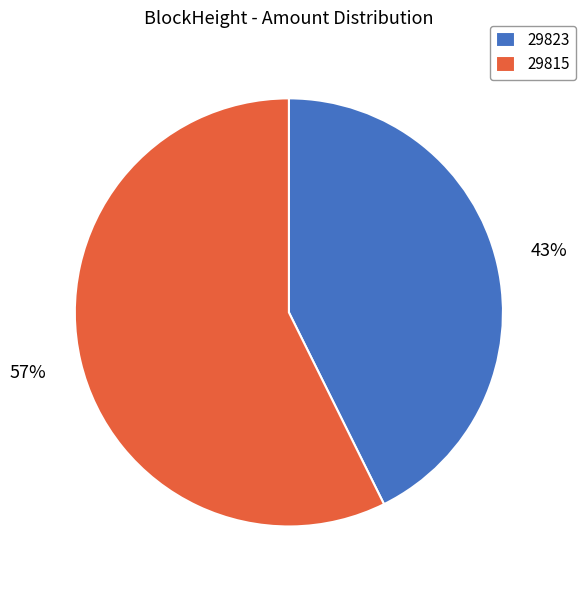

Is it true that 29823 is 10% of the pie?

False